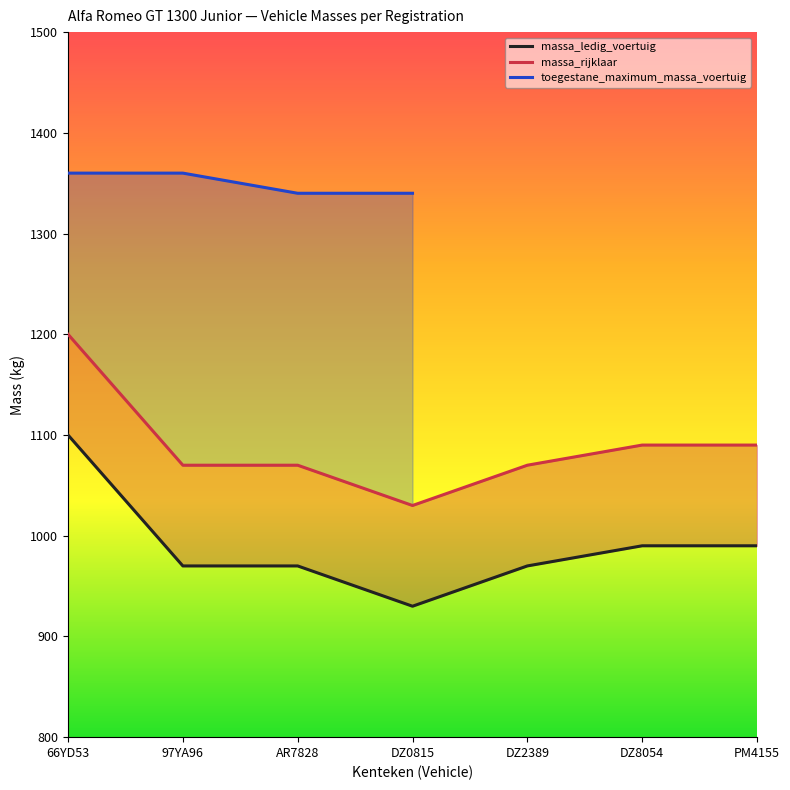

How many values in the massa_ledig_voertuig series are below 970?

1